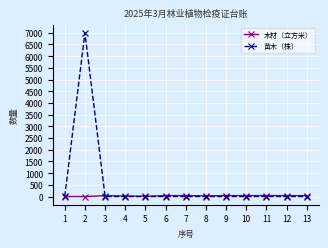

What is the value of the 木材（立方米） point at the 11th from the left?

40